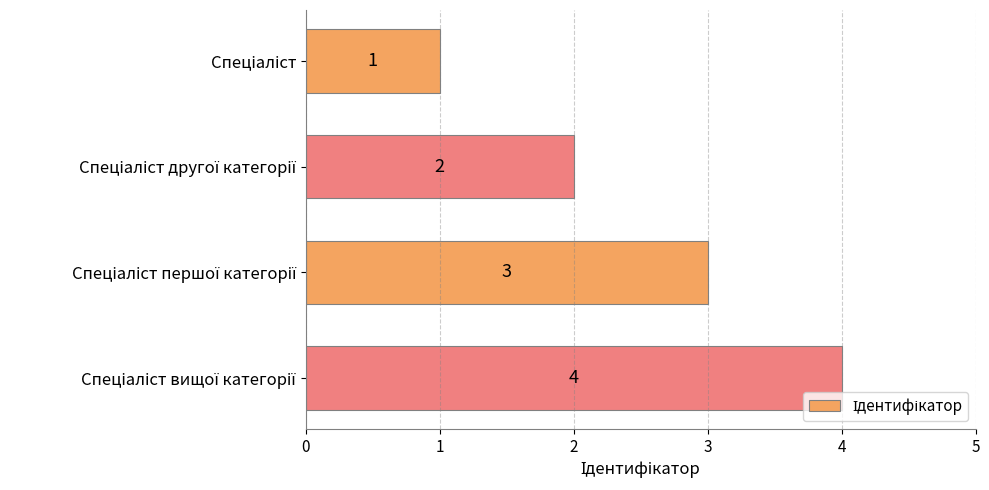

What is the value of the 3rd bar from the top?

3